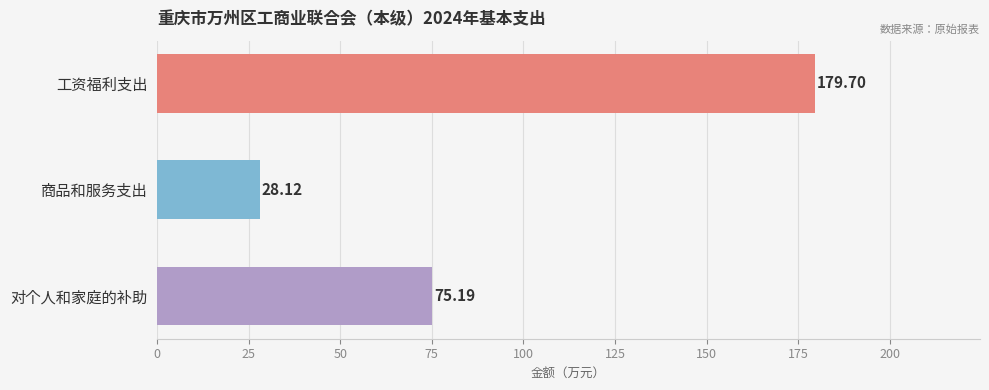

How many categories are shown in the chart?

3